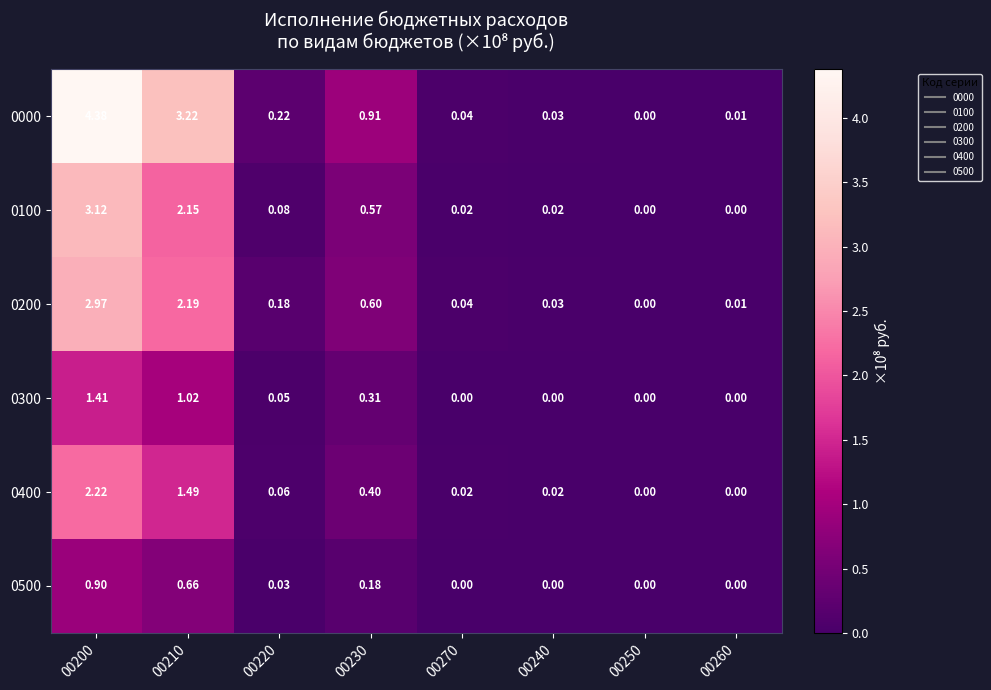

Is the value of 0500 at 00240 greater than the value of 0200 at 00240?

No